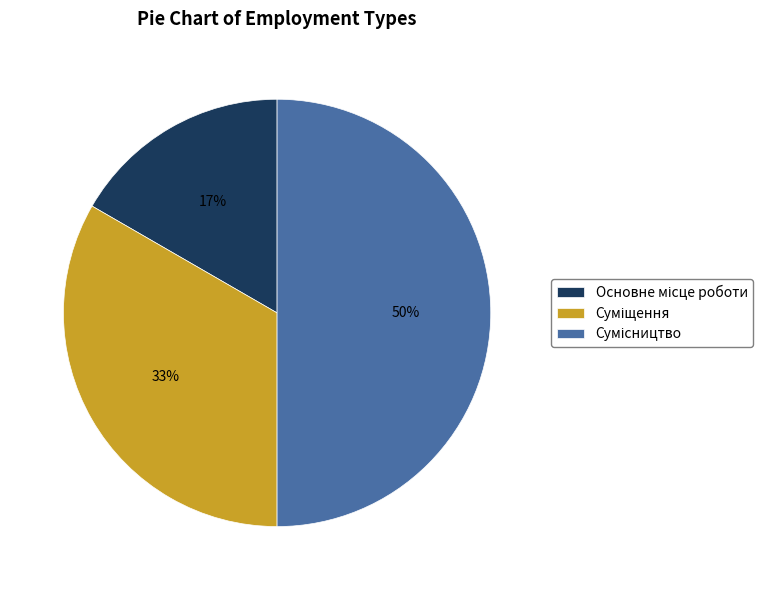

To the nearest percent, what is the difference between the largest and smallest slice percentages?

33%